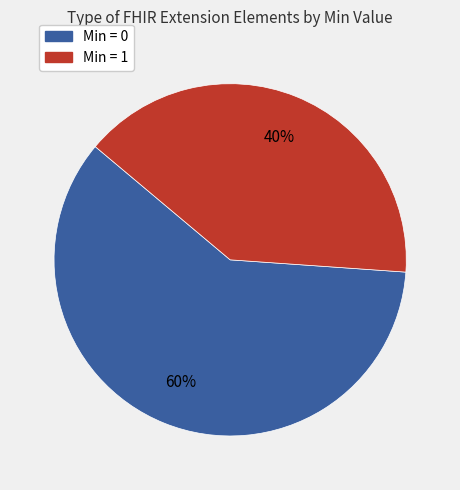

Is there any slice that represents more than half of the pie?

Yes